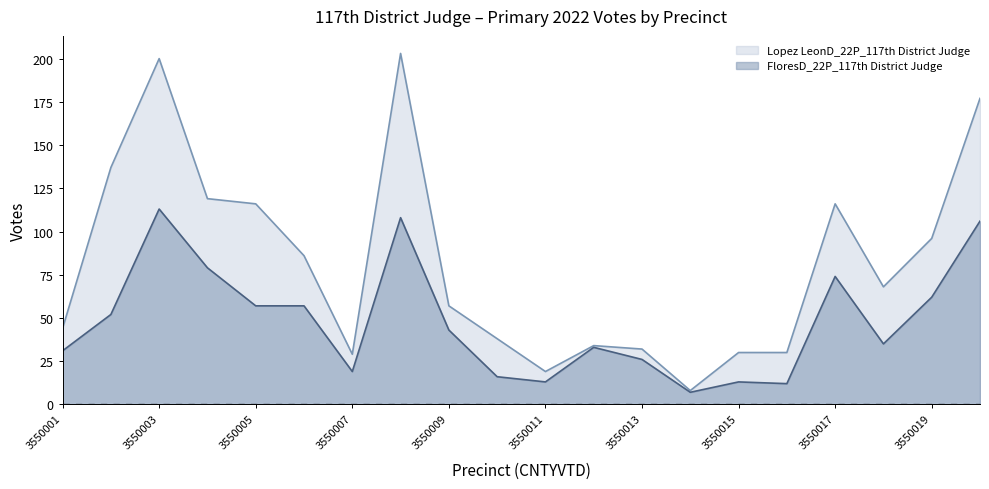

What is the sum of all Lopez LeonD_22P_117th District Judge values?

1639